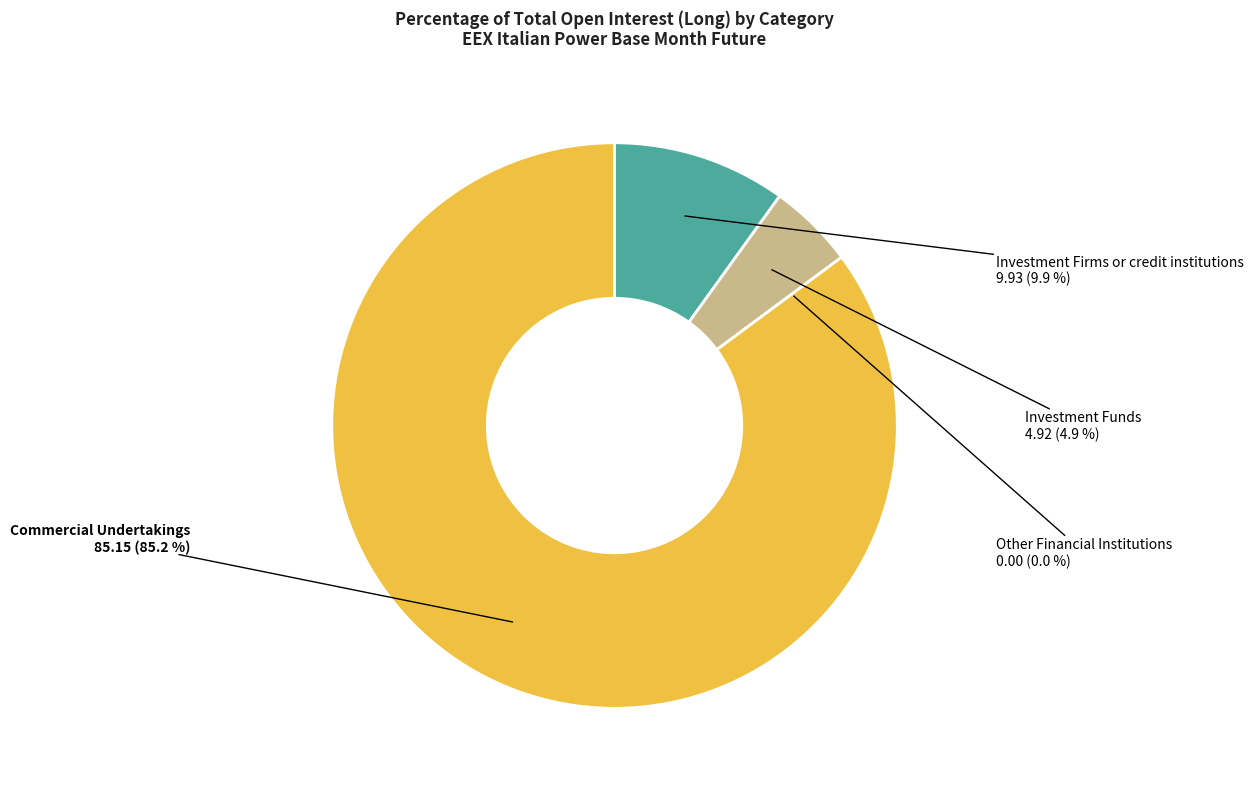

How many slices are in this pie chart?

4